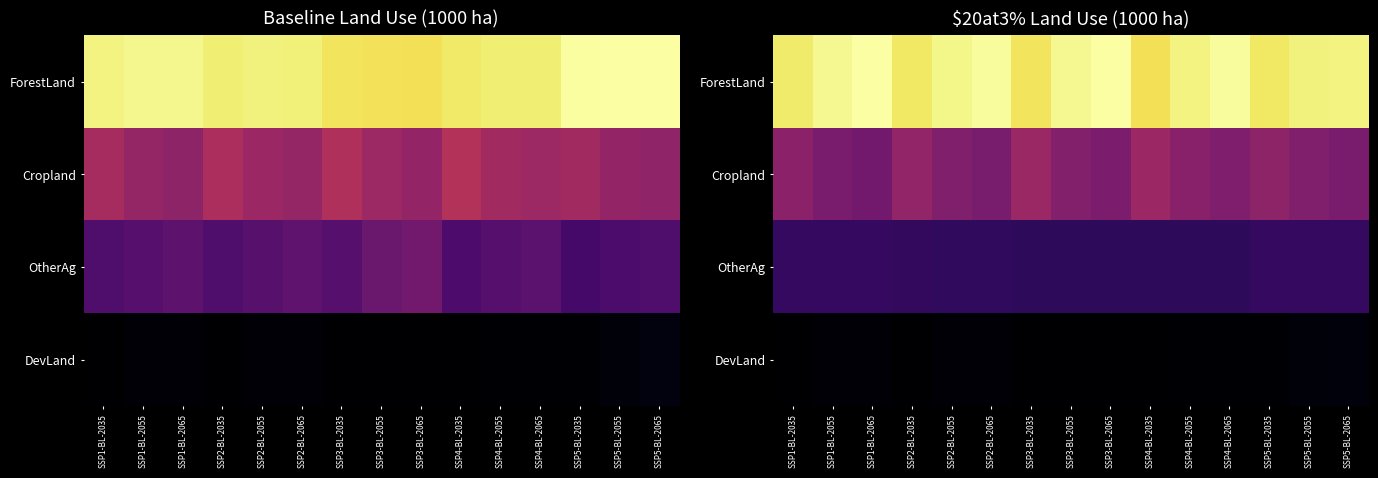

Count the number of categories in the chart.

15